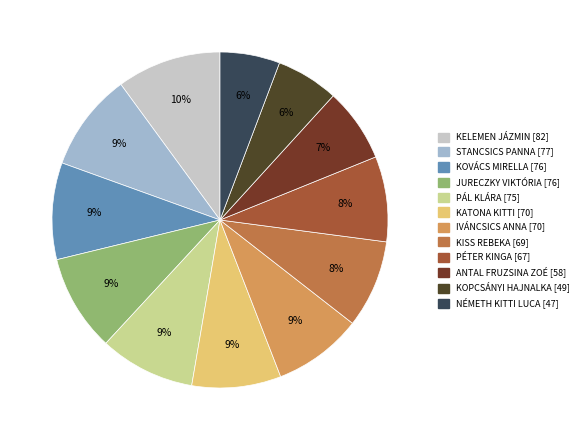

True or false: KATONA KITTI accounts for 14% of the total.

False